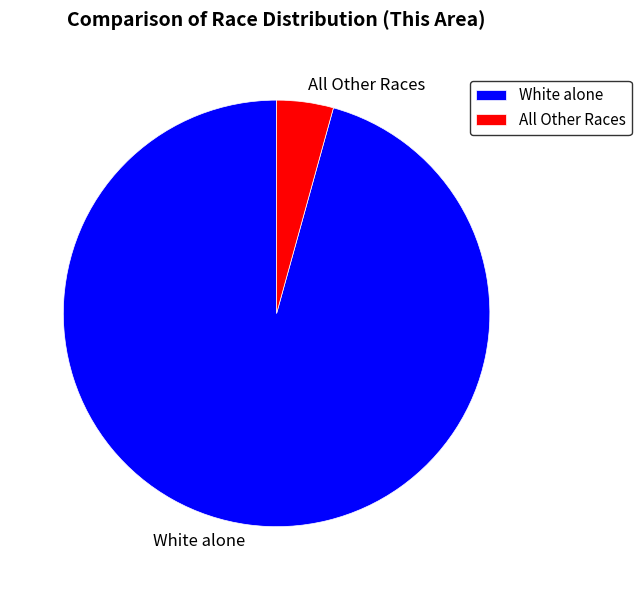

Count the number of slices in the pie.

2